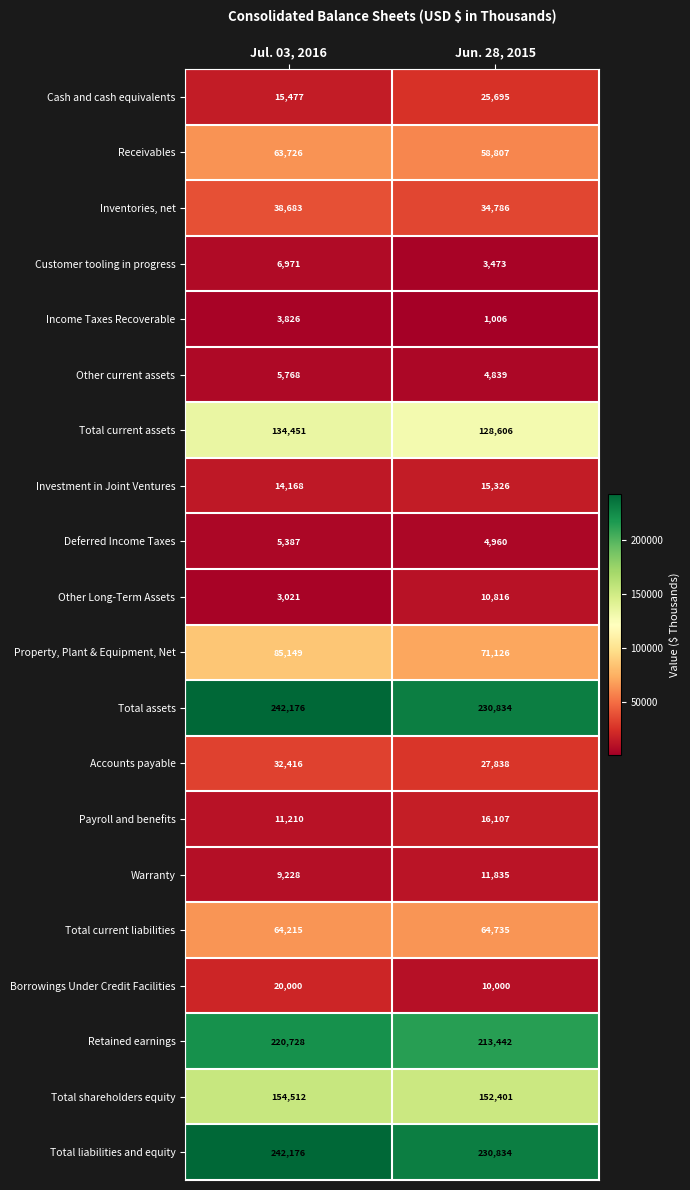

At how many categories does at least one series exceed 97725?

2